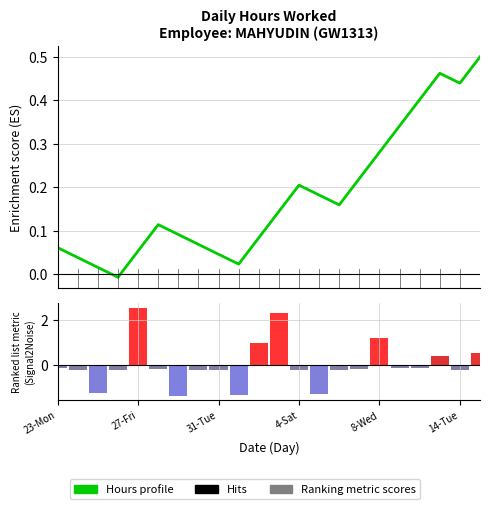

Is the value of Ranked metric scores at 18 greater than the value of Hours profile at 14-Tue?

No